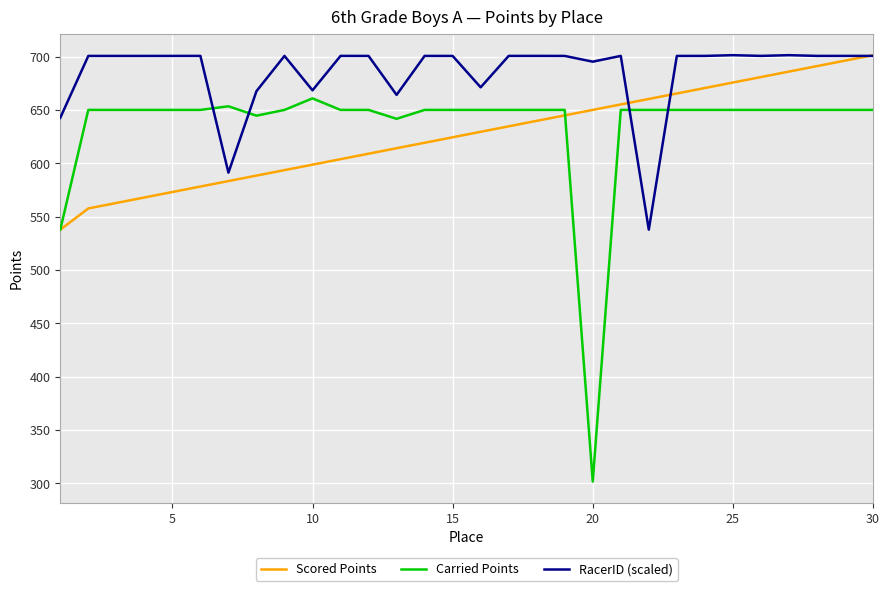

True or false: RacerID (scaled) and Carried Points cross at least once.

True